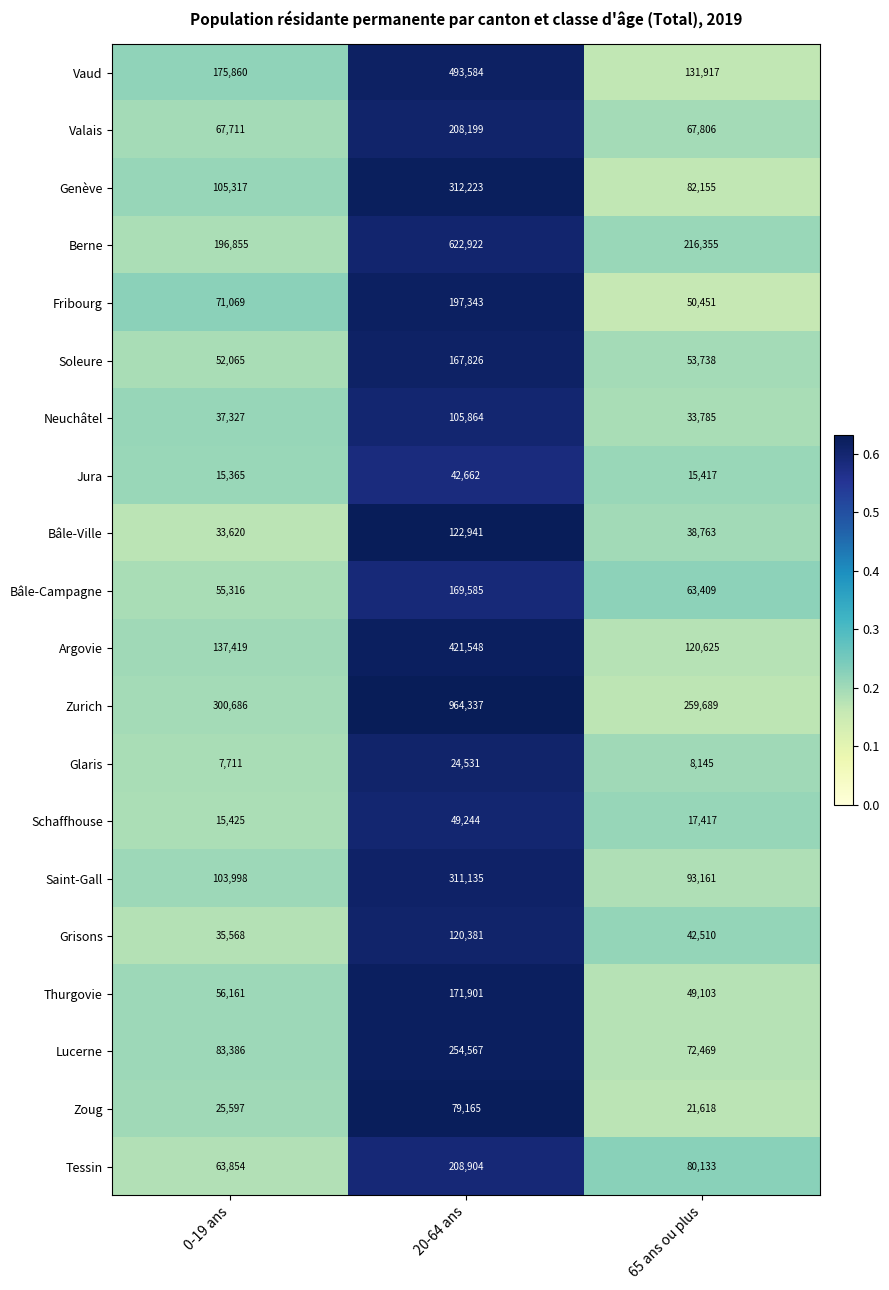

How many distinct data groups are displayed?

20